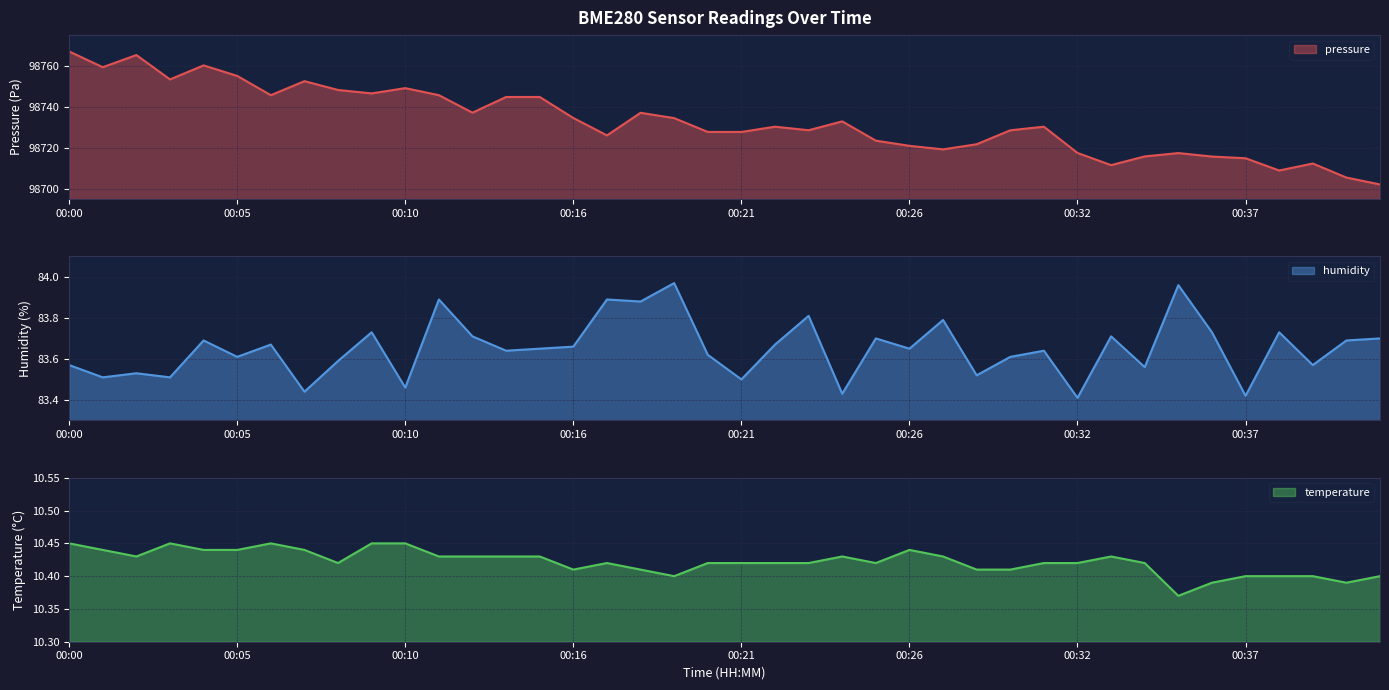

True or false: humidity and temperature intersect in this chart.

False